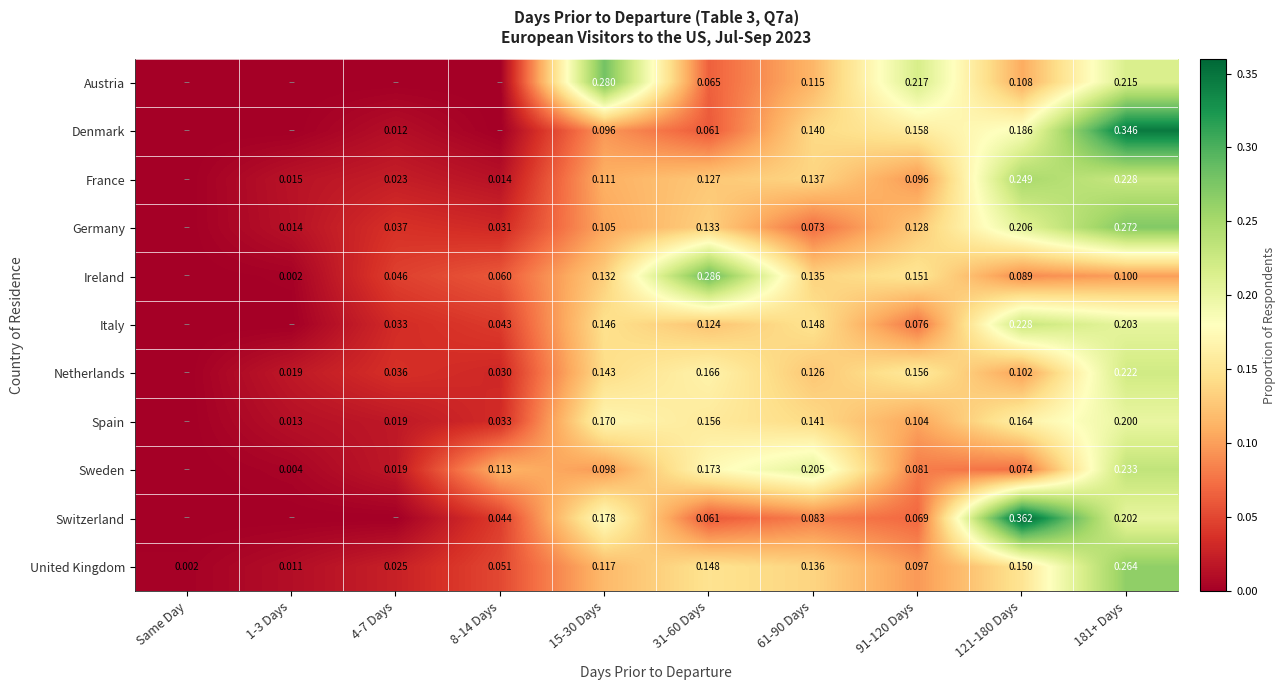

Is it true that United Kingdom equals 0.0 at 1-3 Days?

True